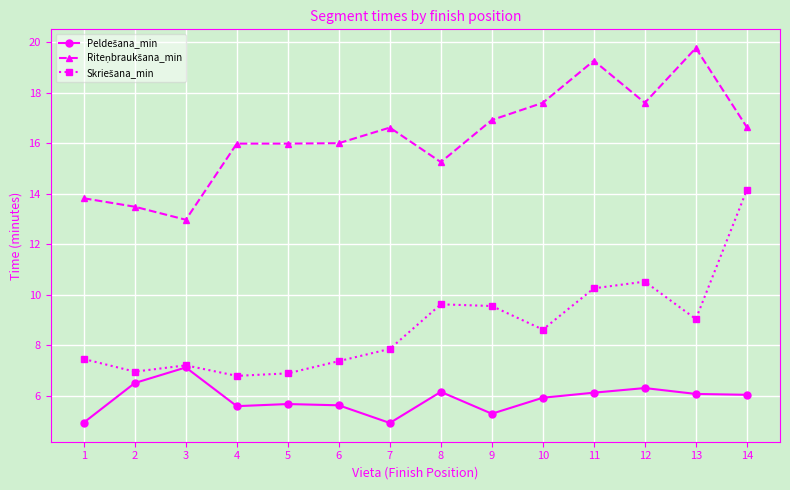

At how many categories does at least one series exceed 11?

14